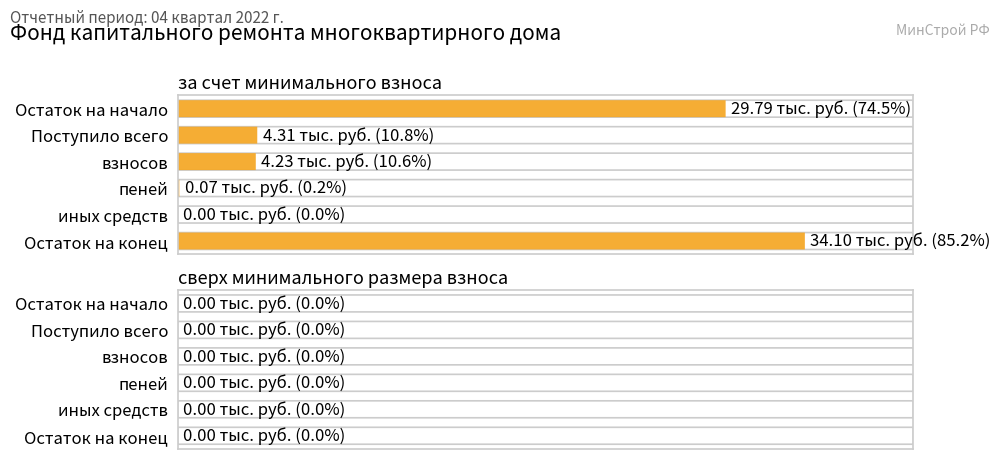

Reading left to right, extract all data points from this chart.

за счет минимального взноса: 29.8	4.3	4.2	0.1	0.0	34.1
сверх минимального размера взноса: 0.0	0.0	0.0	0.0	0.0	0.0